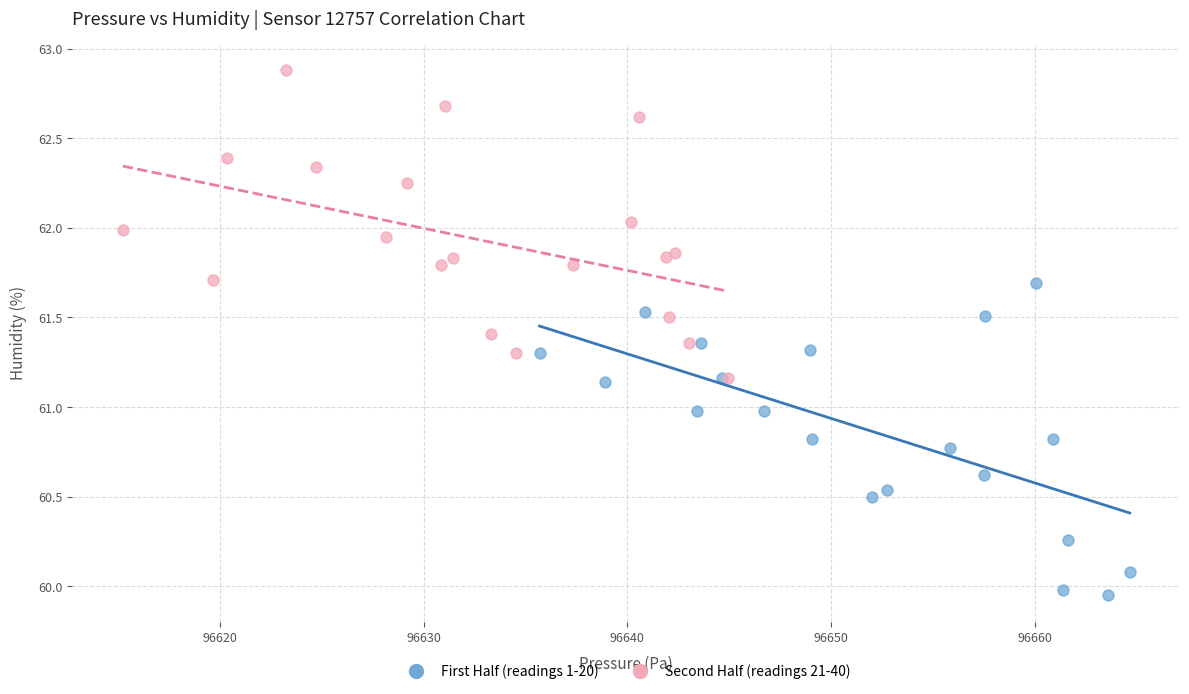

Which series reaches the maximum Y coordinate?

Second Half (readings 21-40)